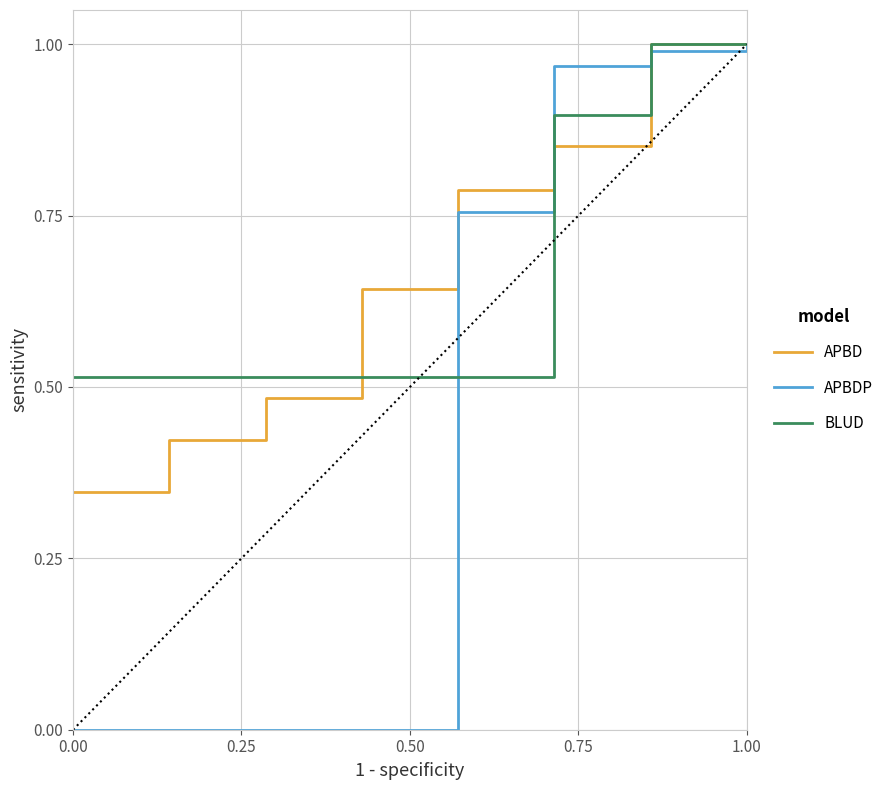

Which series has the widest spread of values?

APBDP